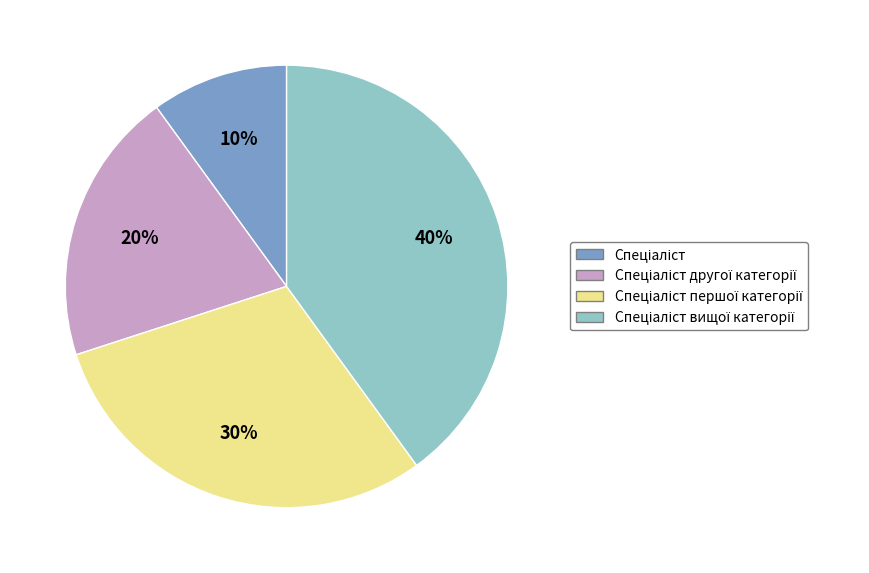

Is there any slice that represents more than half of the pie?

No